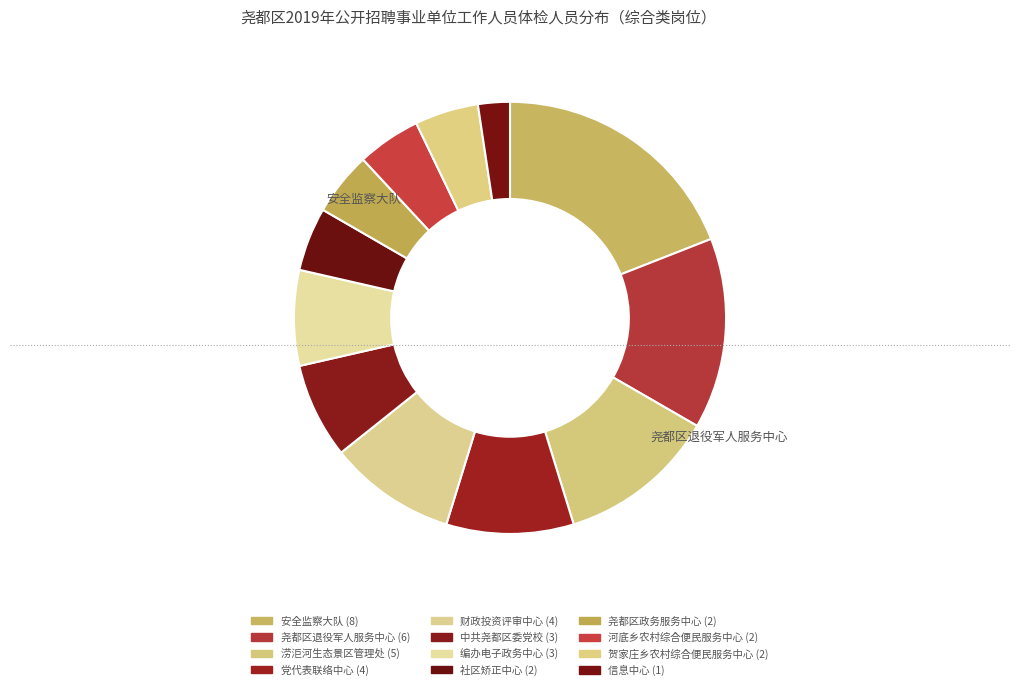

Which category has the biggest portion of the pie?

安全监察大队